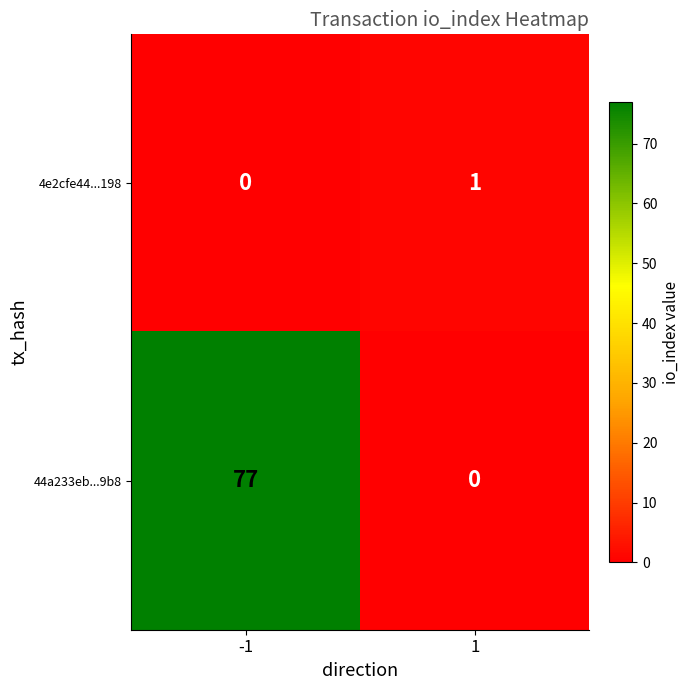

Reading left to right, list all the values displayed in this chart.

4e2cfe44...198: -1=0	1=1
44a233eb...9b8: -1=77	1=0